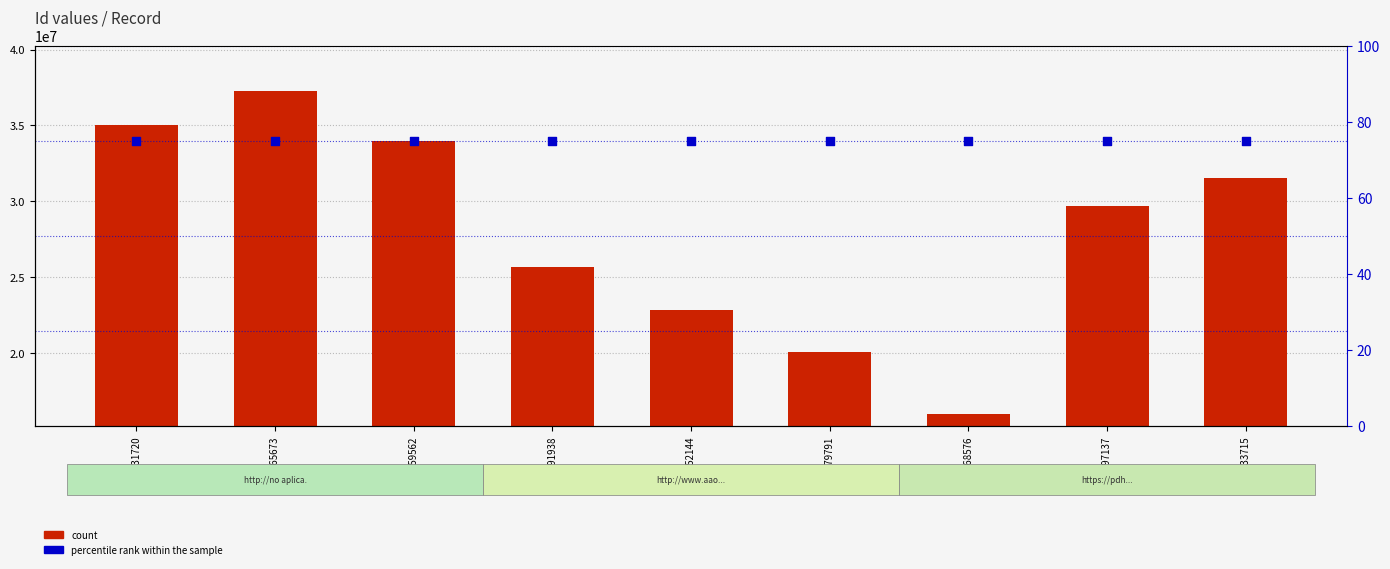

Which series has the widest spread of Y values?

count